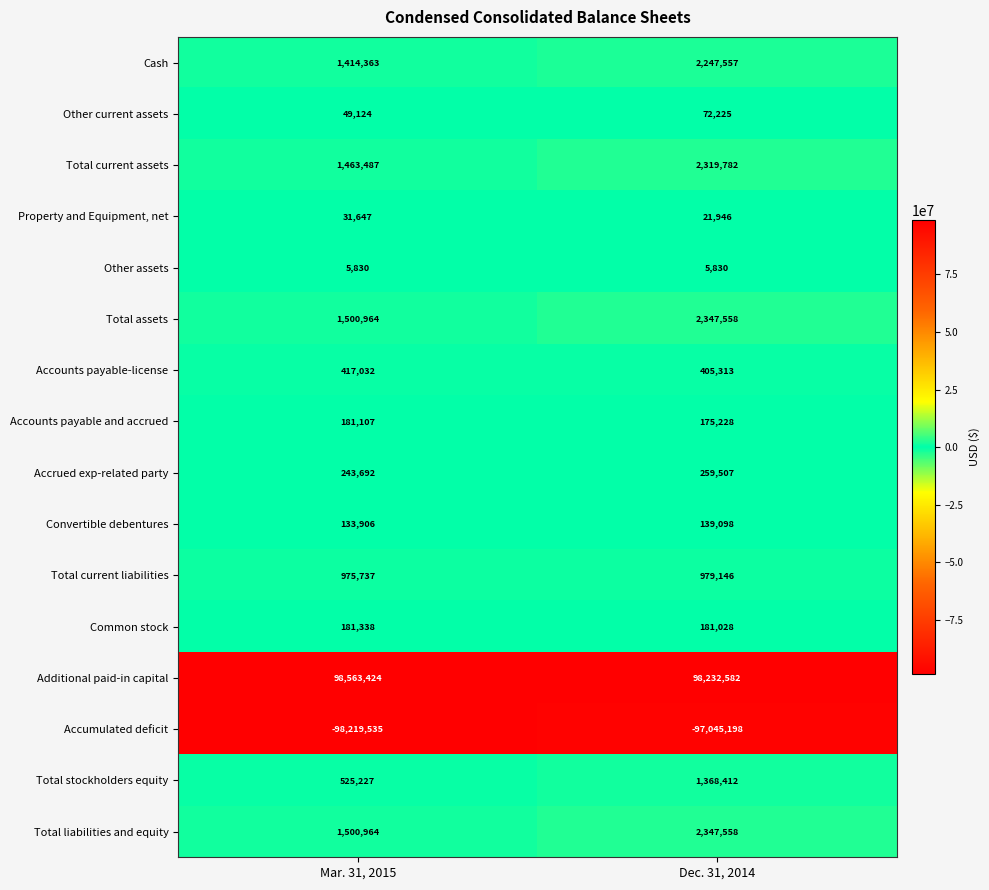

Read the Accounts payable and accrued value at Mar. 31, 2015, to the nearest 100.

181100